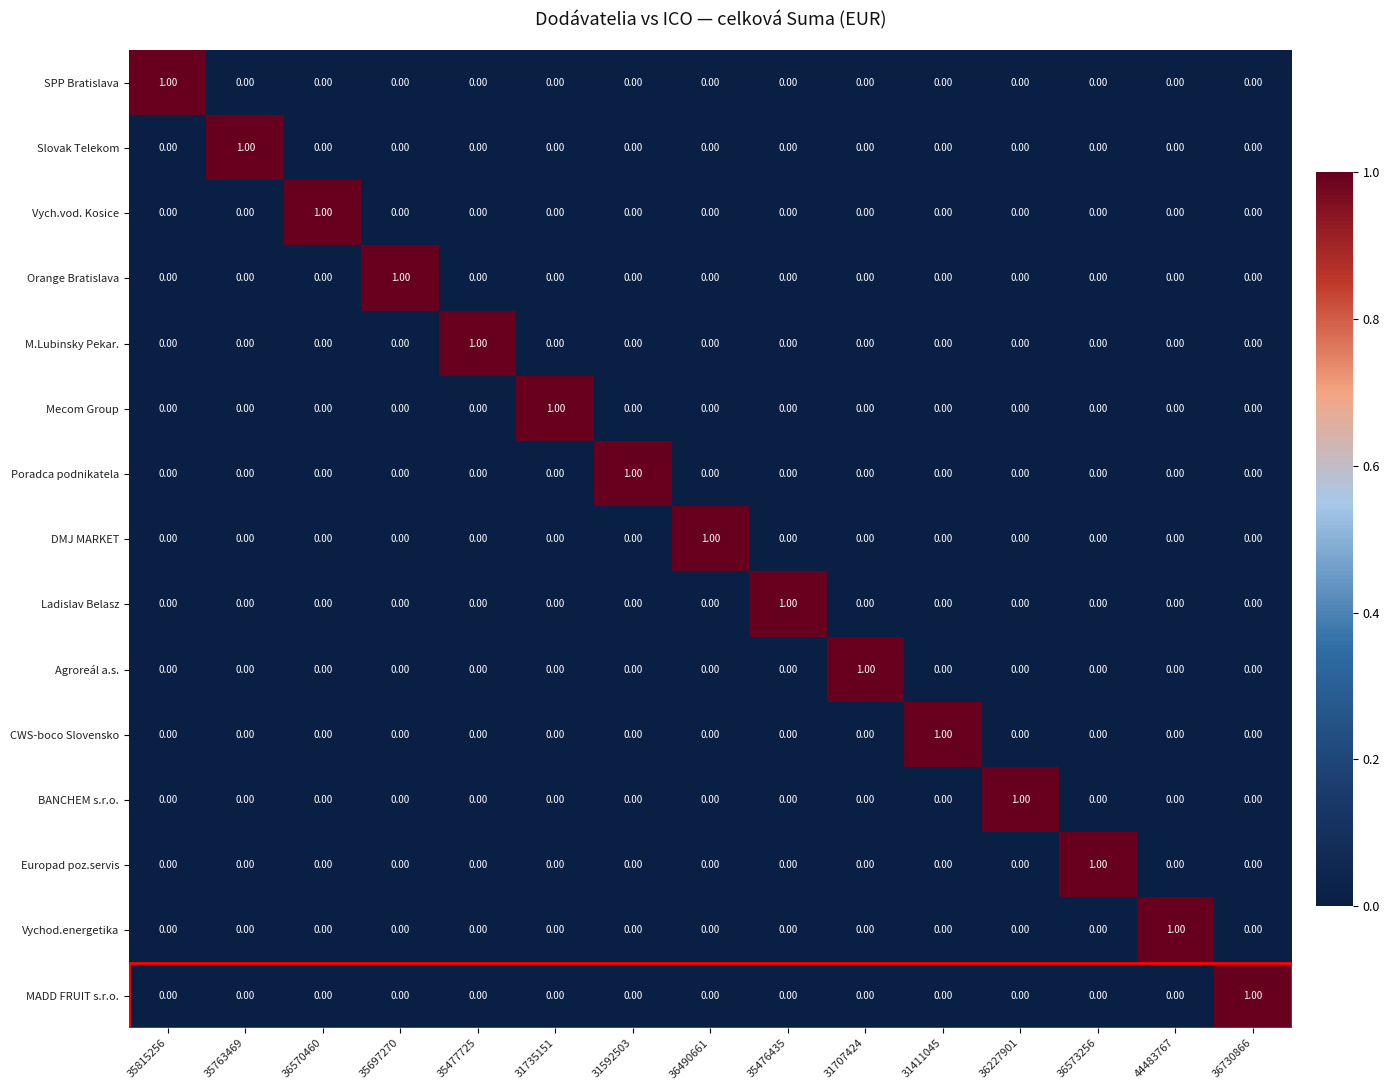

At how many categories does at least one series exceed 0?

15